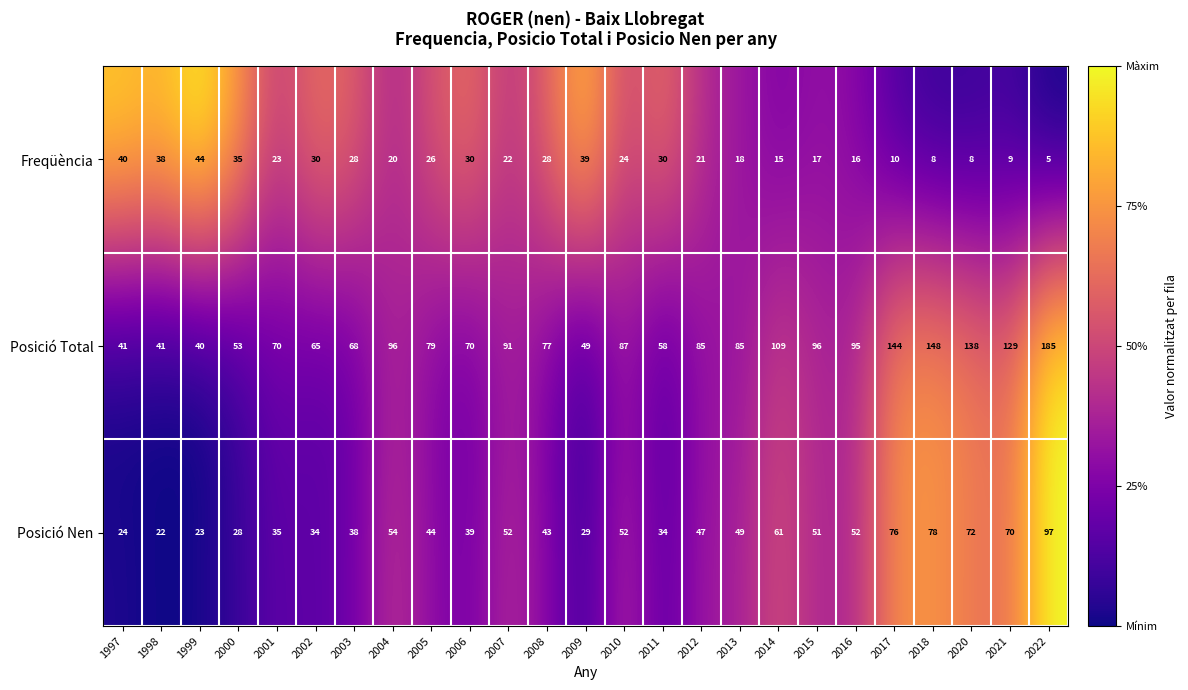

What is the spread (max minus min) of values at 2014?

94